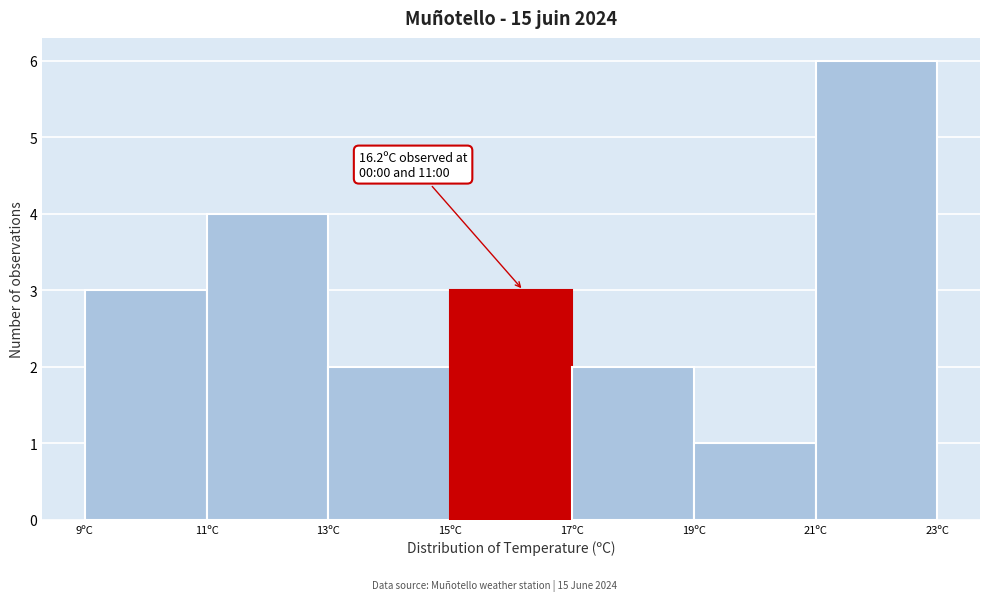

Over which range of the x-axis is the bar tallest?

21 to 23